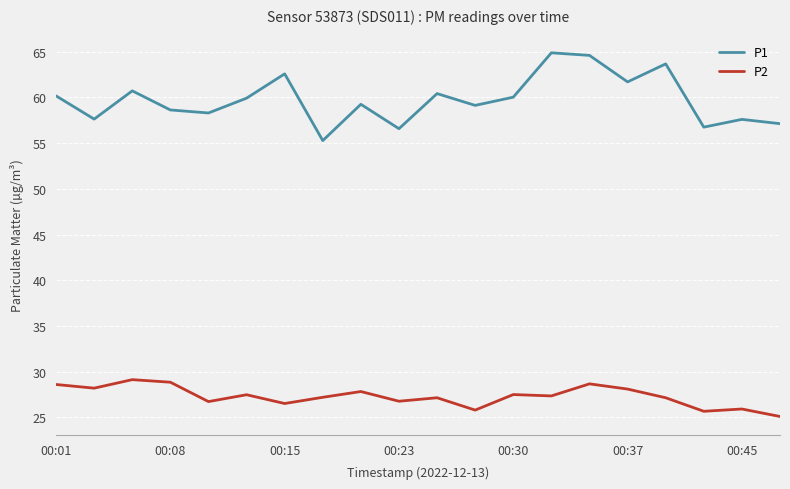

What is the maximum value shown in the chart?

64.9